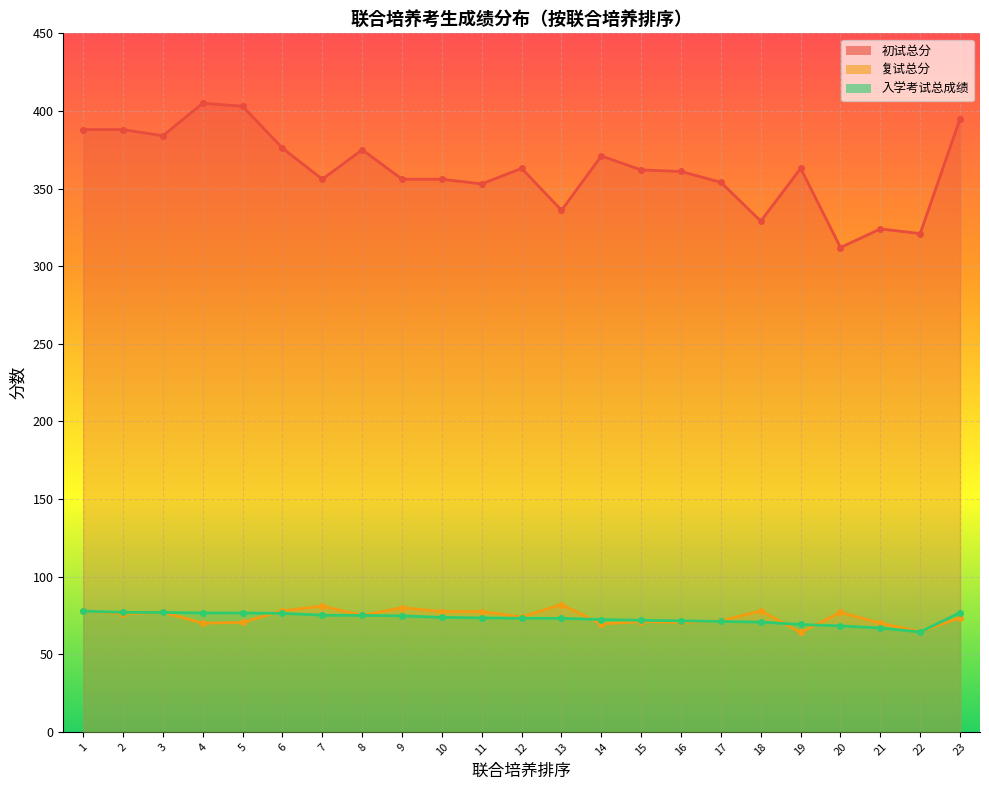

Which has a higher value, 13 or 3?

3